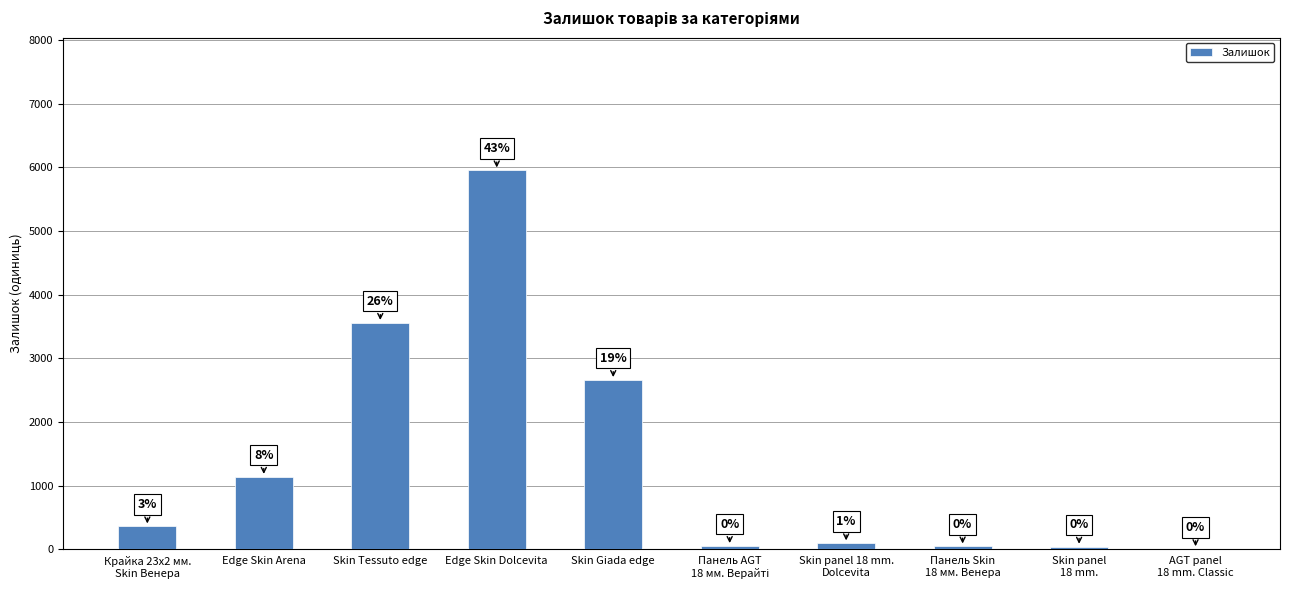

Where is the data nearest to the value 2976?

Skin Giada edge